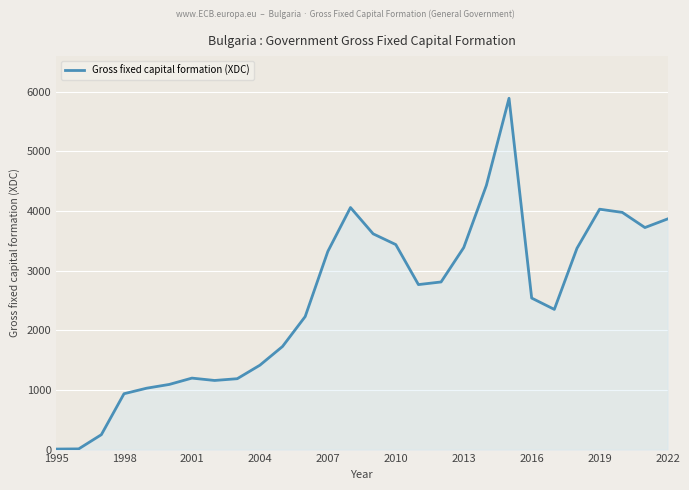

What is the greatest value displayed?

5887.0